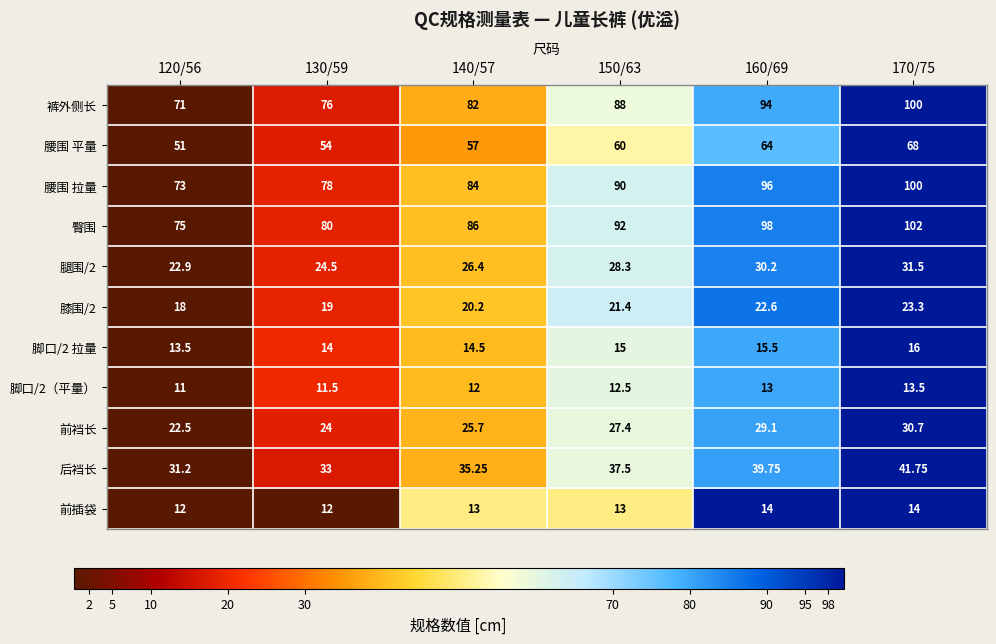

Is the value of 臀围 at 120/56 greater than the value of 前裆长 at 160/69?

Yes